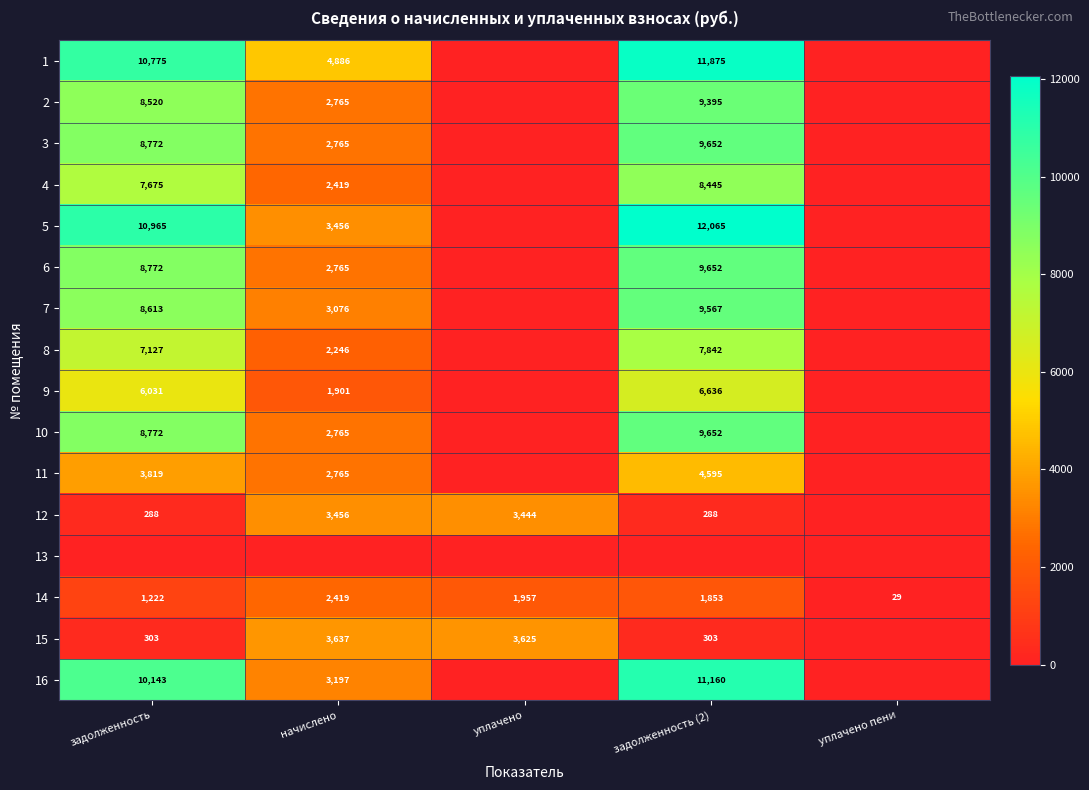

The 11 series shows 1892 at задолженность (2). True or false?

False